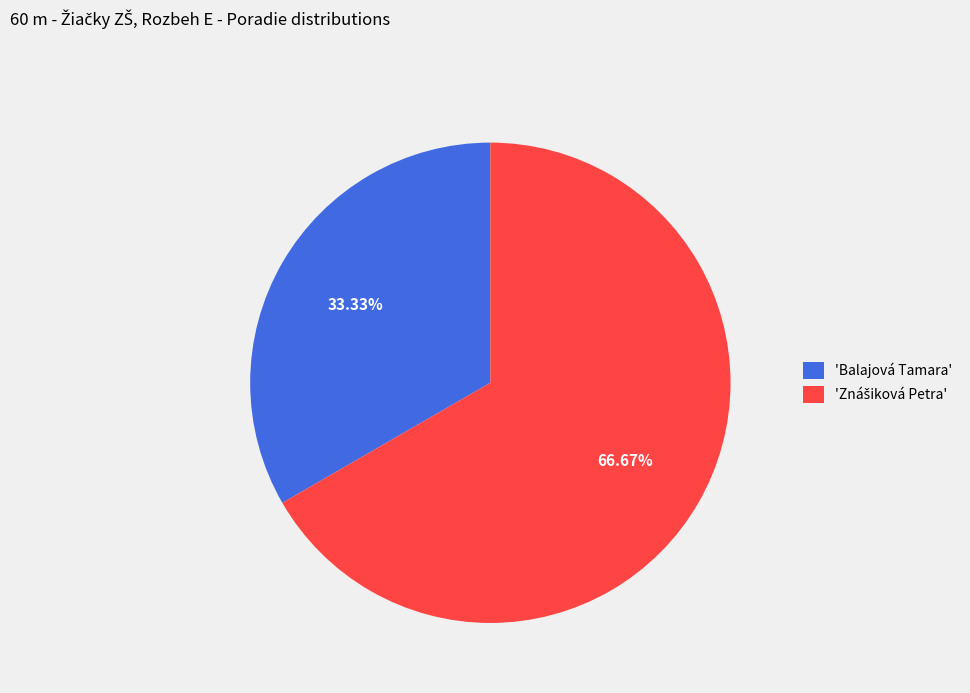

What is the smallest slice in the pie chart?

'Balajová Tamara'